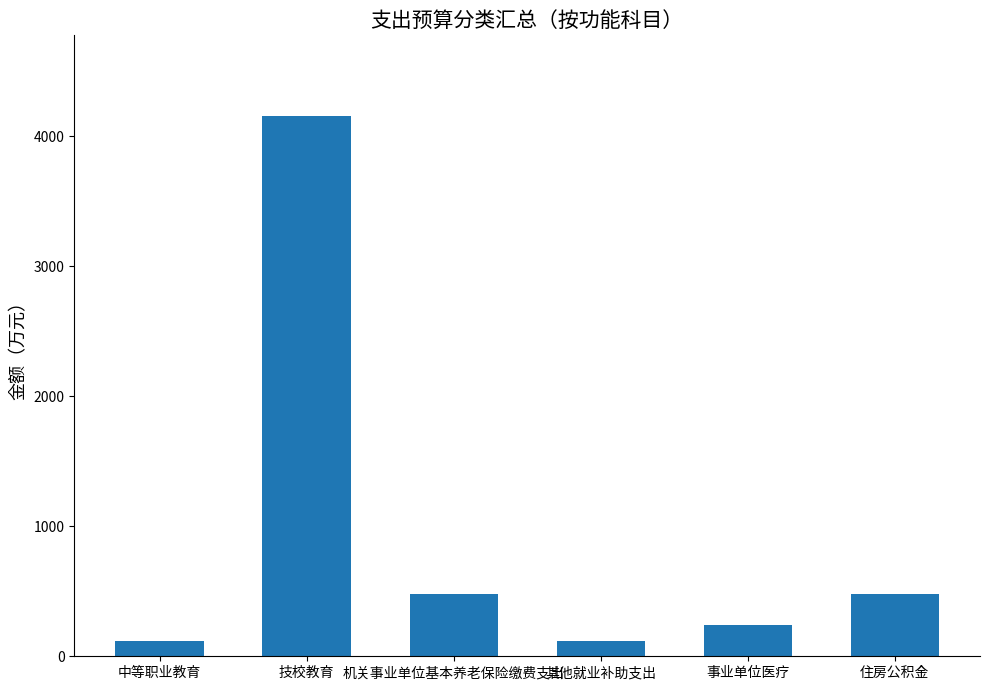

Approximately how many times larger is the value at 技校教育 compared to 住房公积金?

8.7